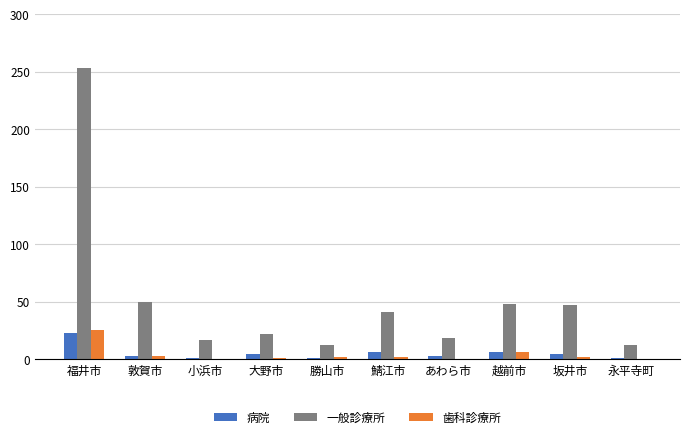

Count the number of categories in the chart.

10